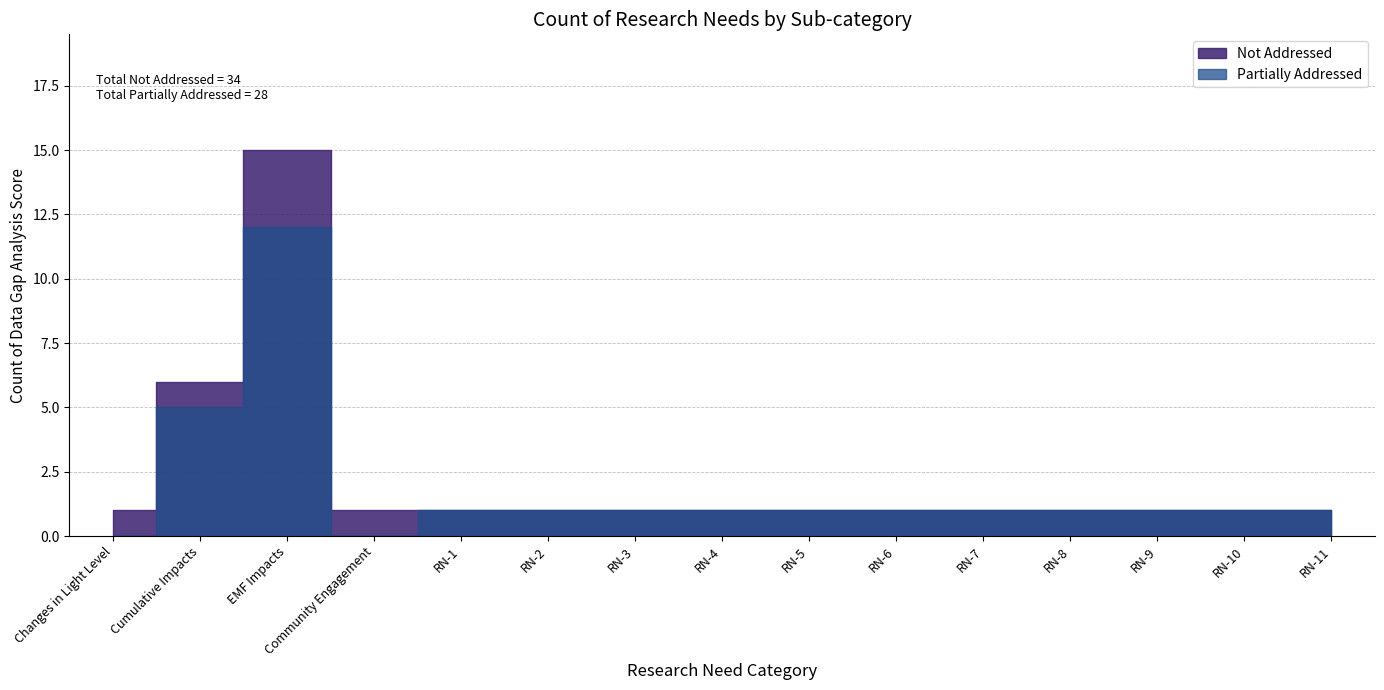

Which series changed the most between Cumulative Impacts and RN-10?

Not Addressed